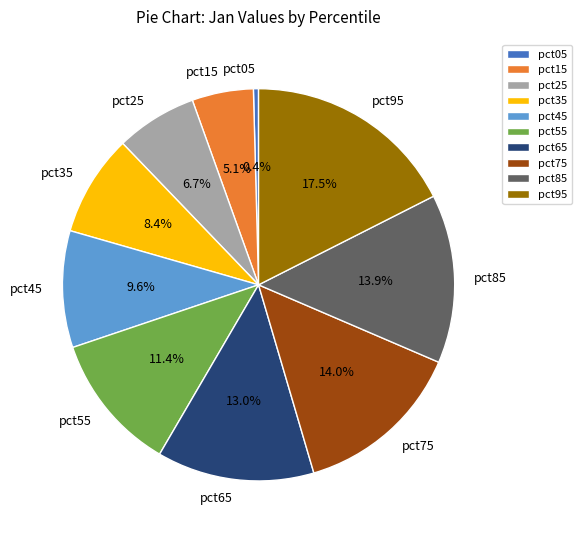

How many segments does this pie chart have?

10